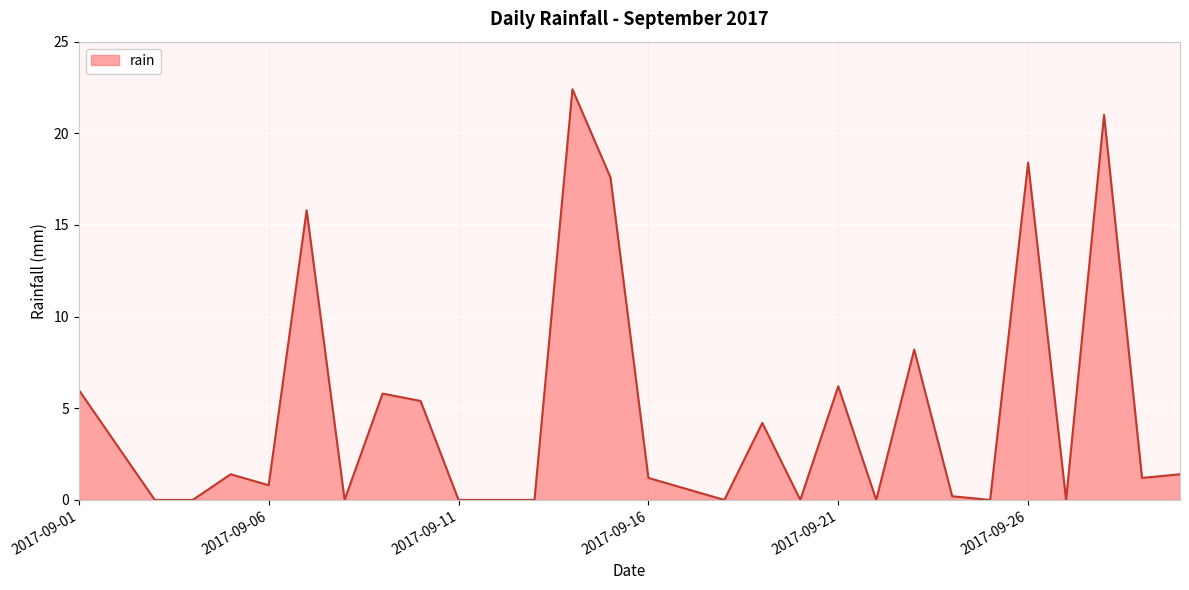

What is the difference between the maximum and minimum values?

22.4